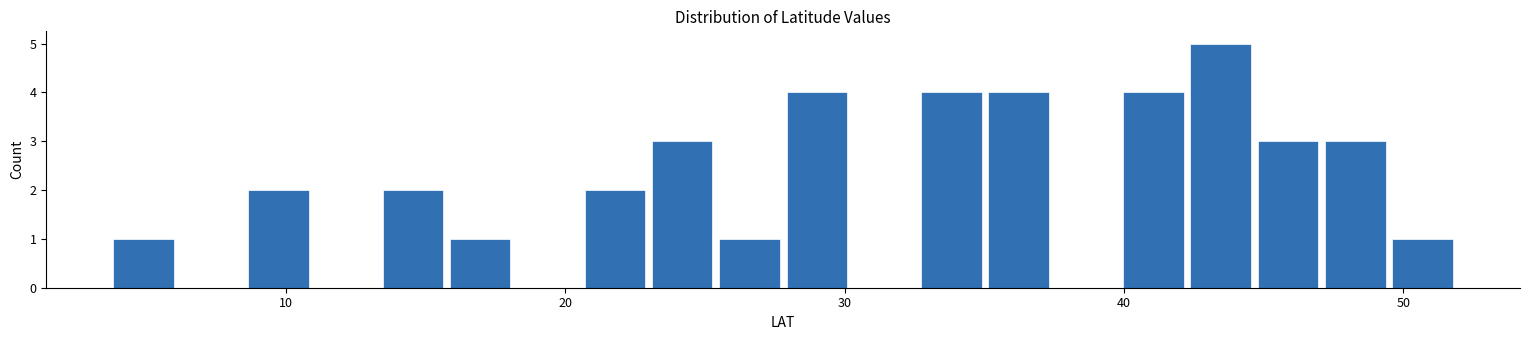

Around what value on the x-axis is the tallest bar? Give the approximate position of its centre, as read against the axis.

43